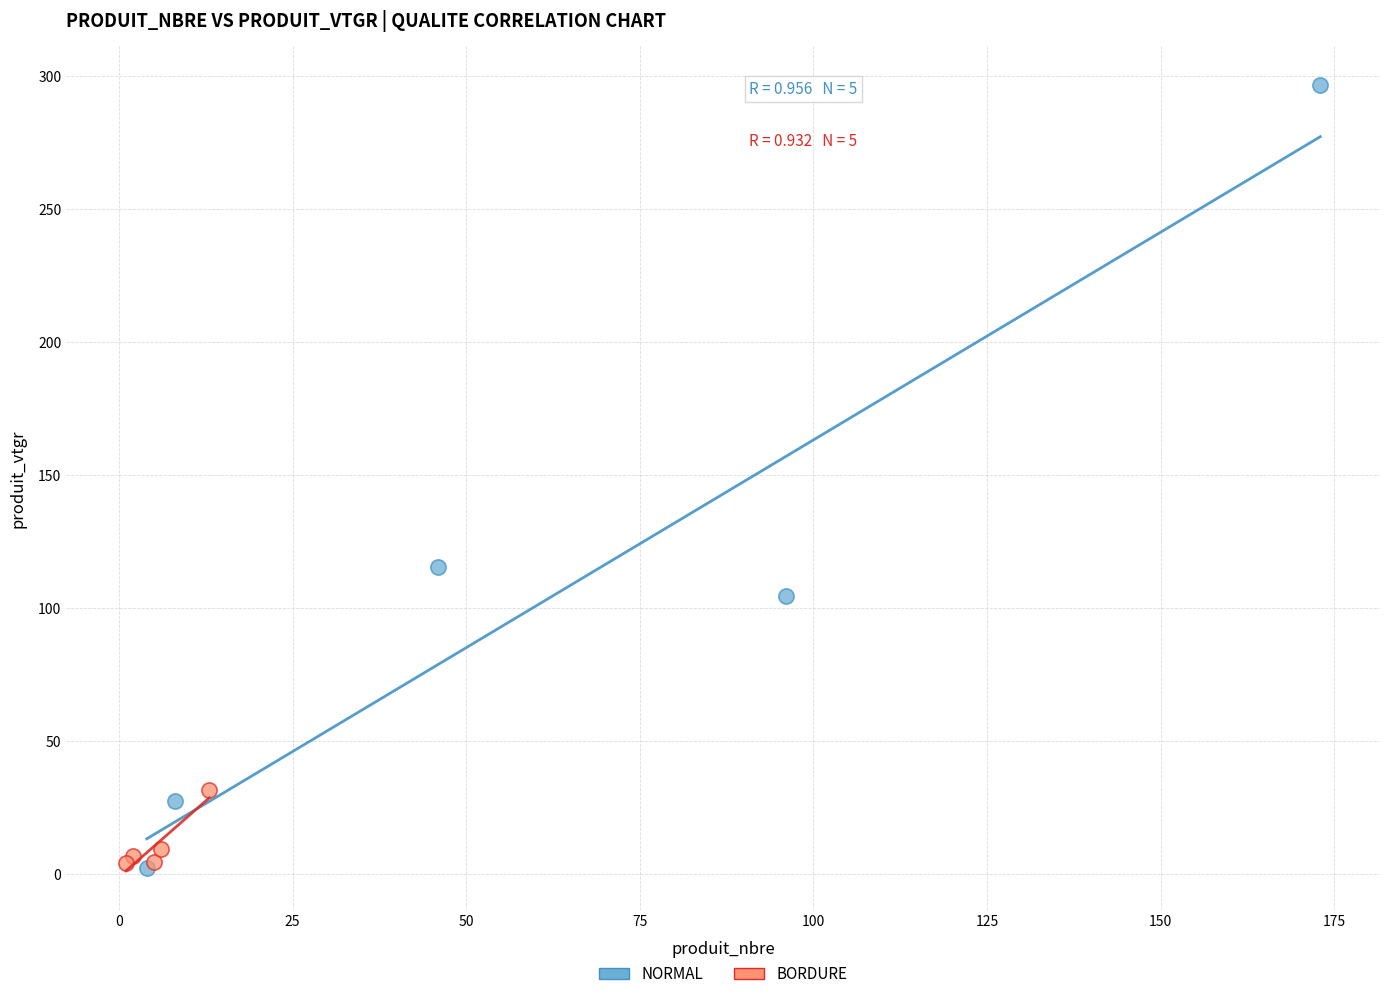

What are all the series names shown in the legend?

NORMAL, BORDURE